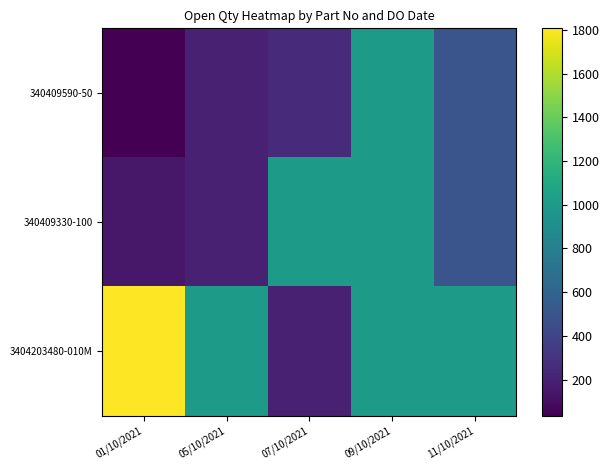

Reading right to left, transcribe all the data shown in this chart.

340409590-50: 11/10/2021=500	09/10/2021=1000	07/10/2021=250	05/10/2021=200	01/10/2021=35
340409330-100: 11/10/2021=500	09/10/2021=1000	07/10/2021=1000	05/10/2021=200	01/10/2021=148
3404203480-010M: 11/10/2021=1000	09/10/2021=1000	07/10/2021=196	05/10/2021=1000	01/10/2021=1807